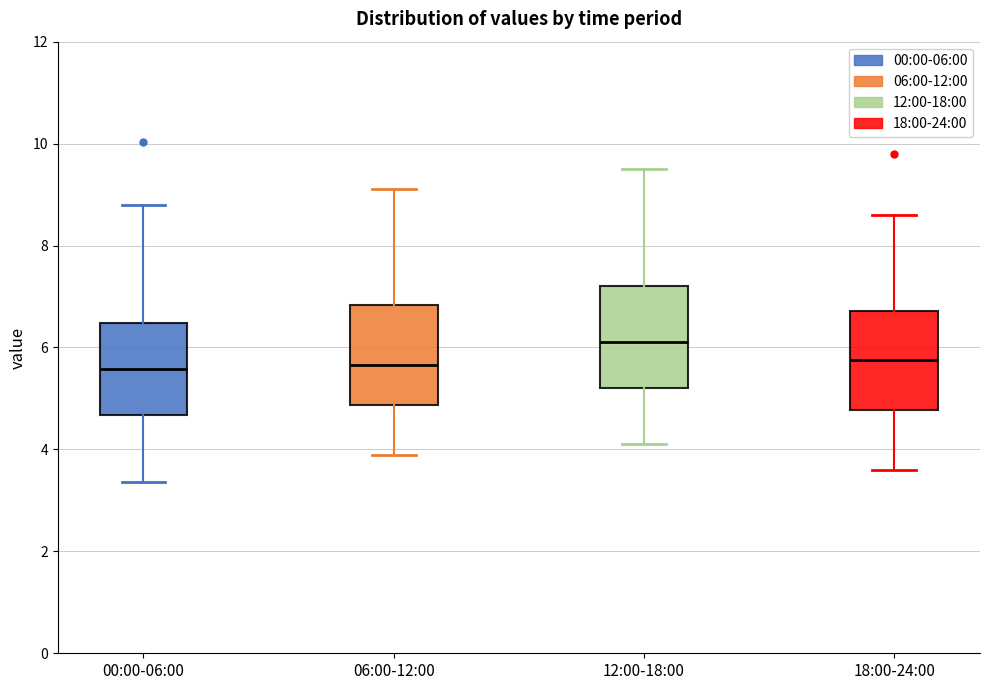

Reading left to right, transcribe this box plot: for each box, give where its median line is, the range the box spans, and where its two whiskers end, as read against the y-axis. The values are not printed on the chart, so give them approximately, as read against the axis.

00:00-06:00: median 5.6, box 4.6 to 6.4, whiskers 3.4 to 8.8
06:00-12:00: median 5.6, box 4.8 to 6.8, whiskers 4.0 to 9.2
12:00-18:00: median 6.2, box 5.2 to 7.2, whiskers 4.2 to 9.6
18:00-24:00: median 5.8, box 4.8 to 6.8, whiskers 3.6 to 8.6